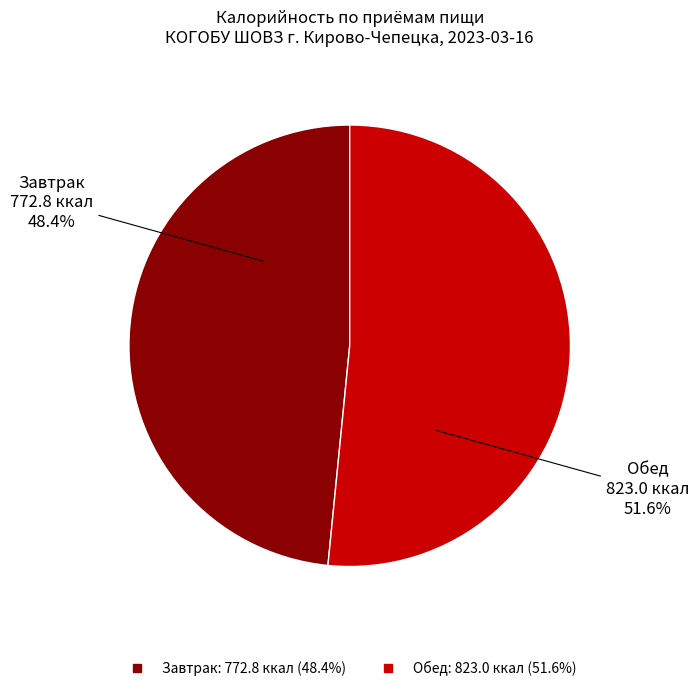

Is it true that Обед is 52% of the pie?

True